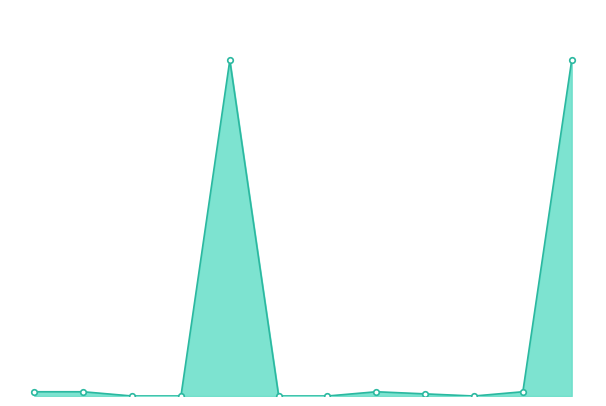

Is this an area chart (filled region under the line)?

Yes